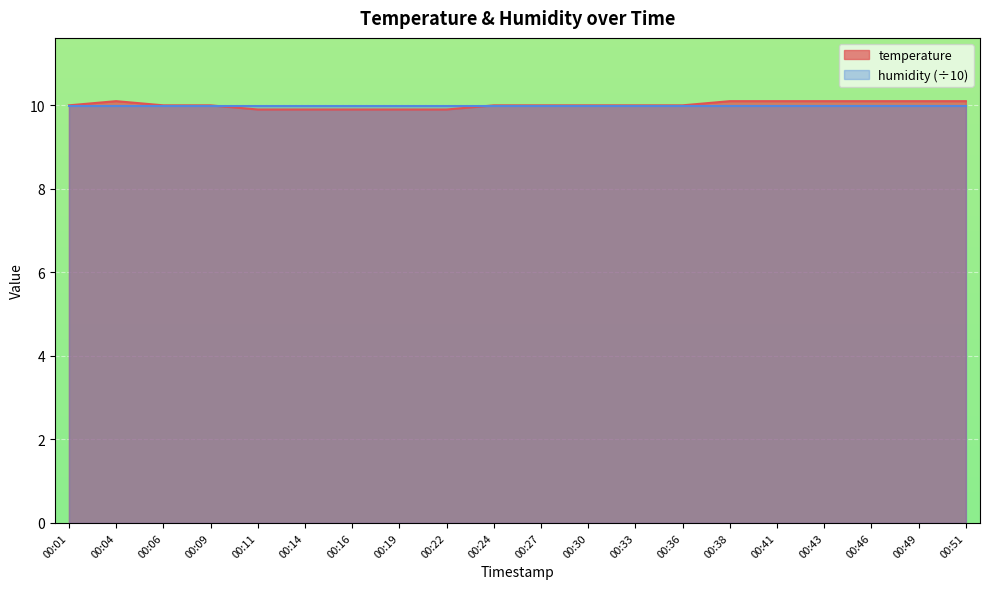

At which label does the data first exceed 10?

00:04